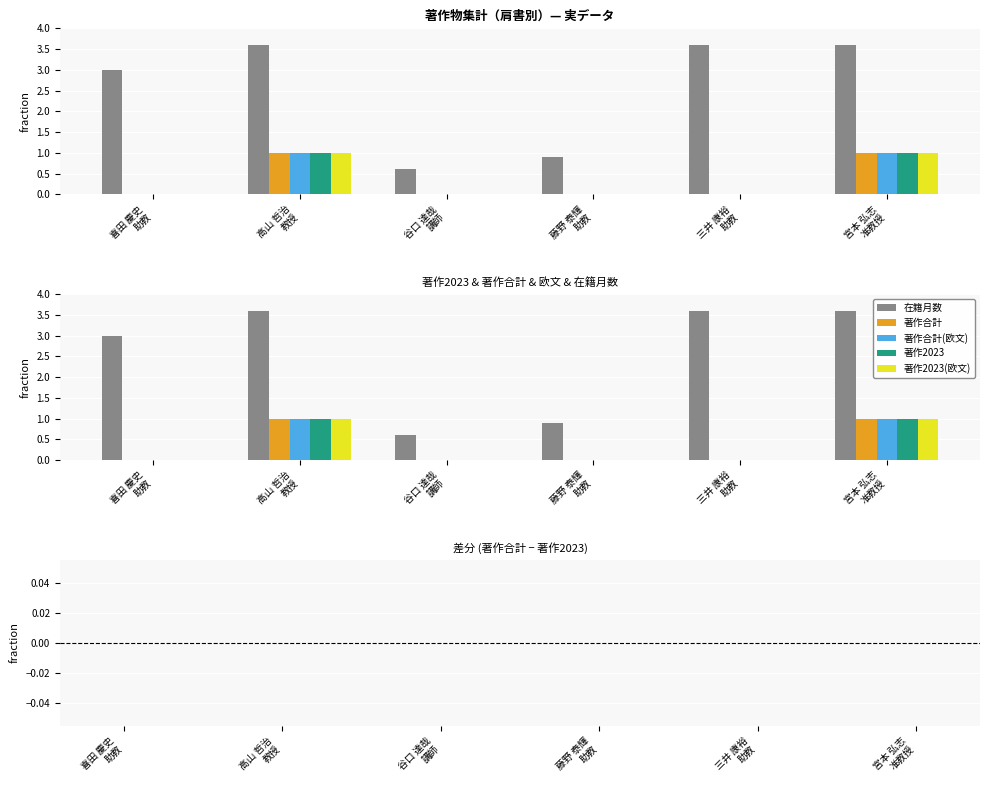

At how many categories does at least one series exceed 3?

3